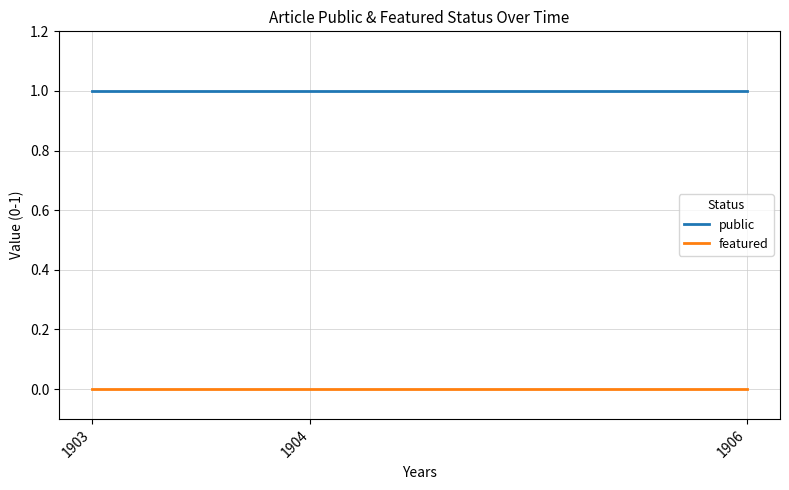

Rank the series by their maximum value, from lowest to highest.

featured, public